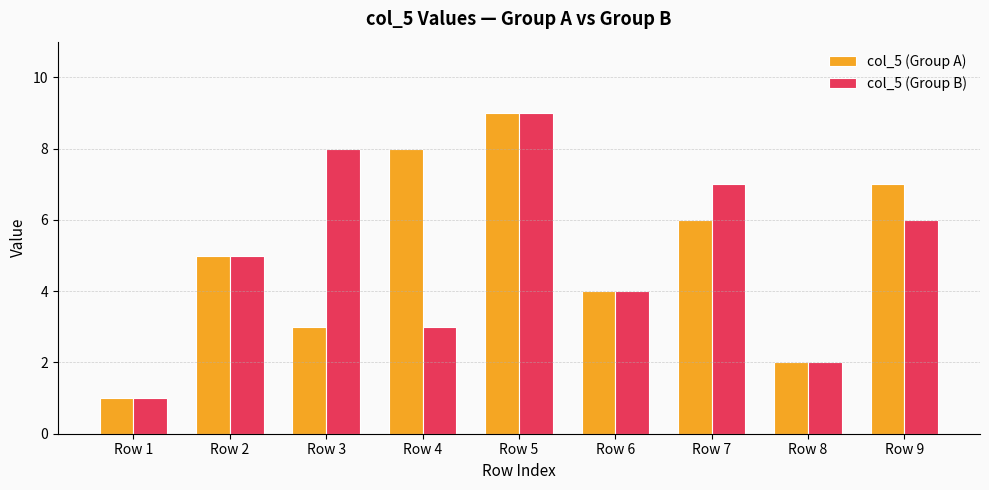

Count the col_5 (Group A) values in the range 3 to 7.

5